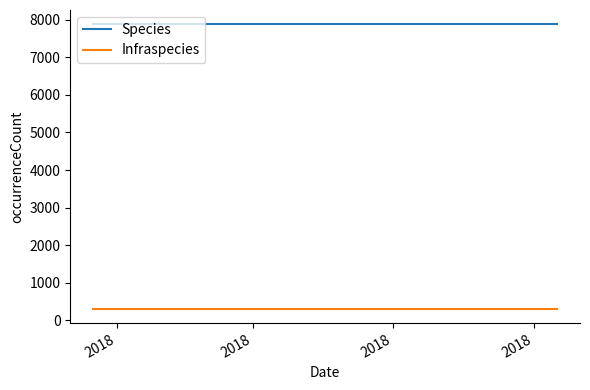

Reading left to right, what are all the values shown in this chart?

Species: 7885	7885	7885
Infraspecies: 299	299	299